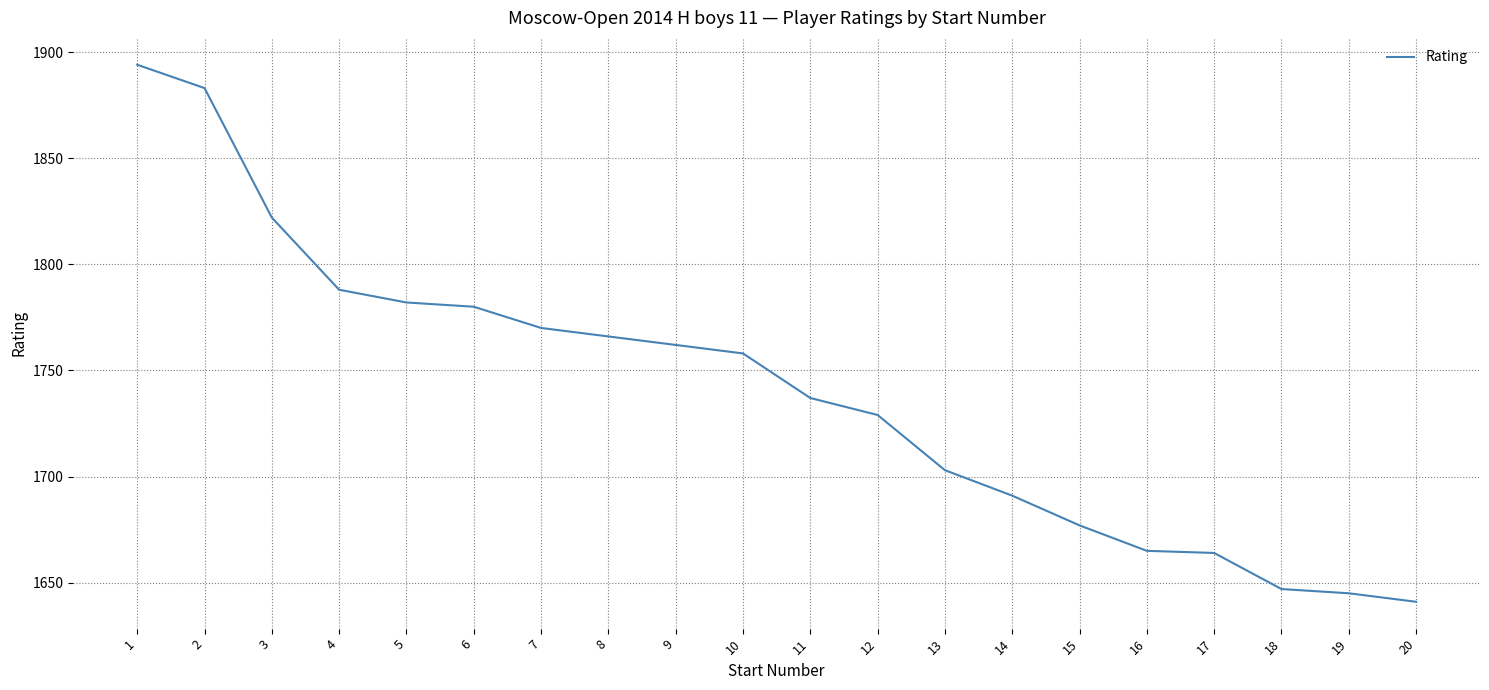

What is the difference between the values at 17 and 10?

94